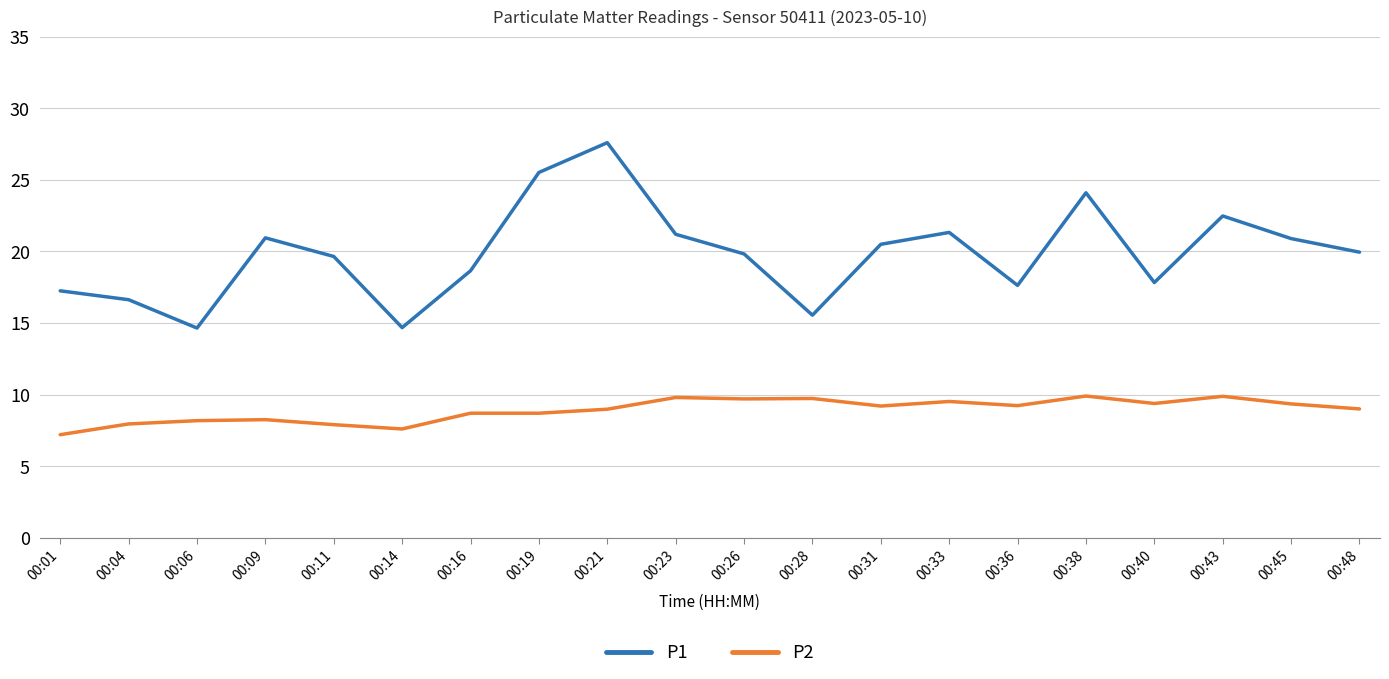

What is the greatest value displayed?

27.6